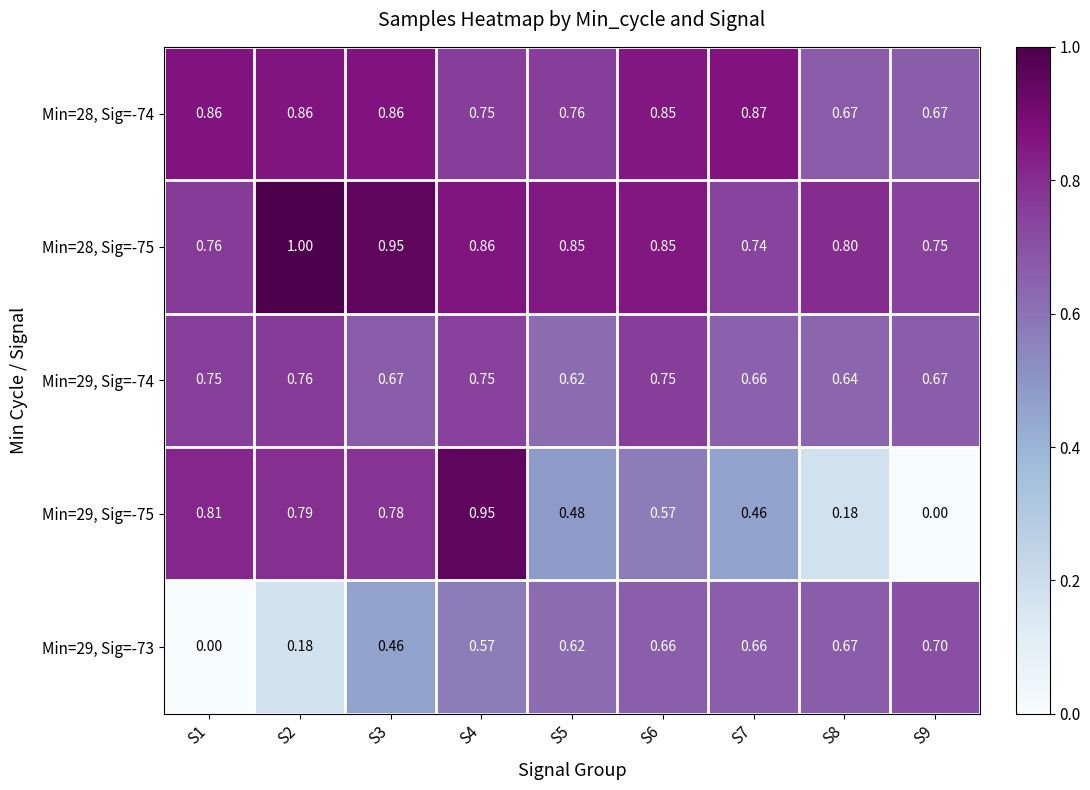

Is the value of Min=28, Sig=-74 at S1 greater than the value of Min=29, Sig=-75 at S9?

Yes